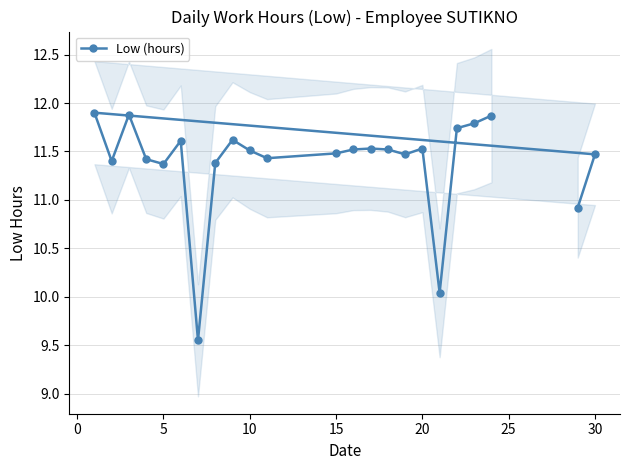

What is the sum of all values?

261.9